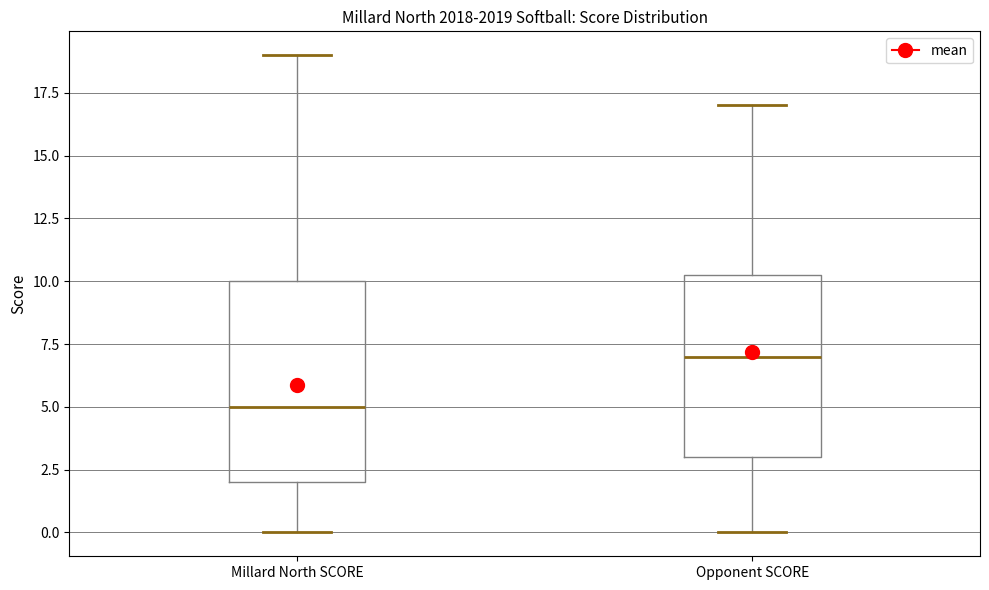

Where does the upper whisker of the box for Millard North SCORE end on the y-axis? The values are not printed on the chart, so give them approximately, as read against the axis.

19.0